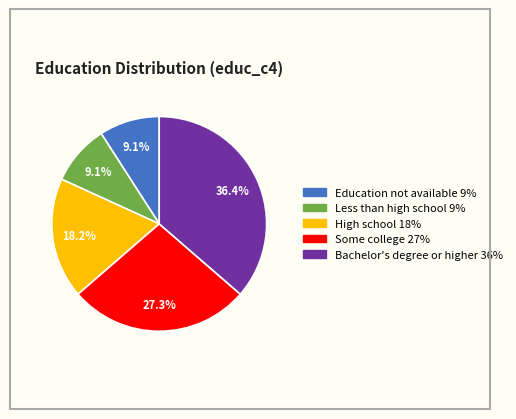

Between Less than high school and Some college, which is larger?

Some college